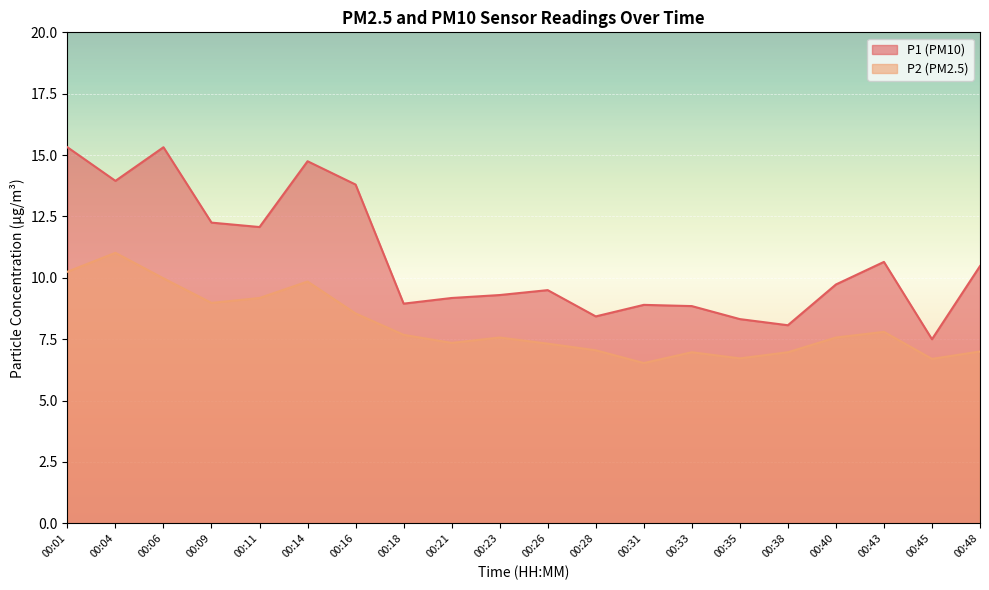

How many data points in P2 are above 7?

14